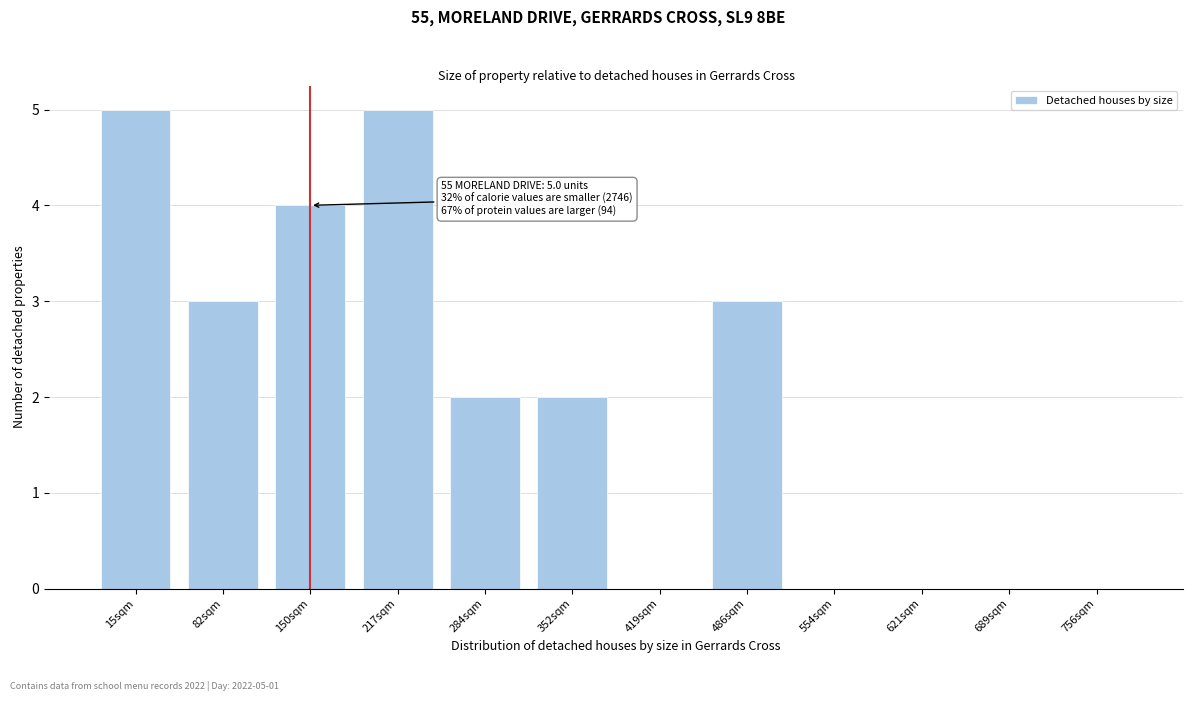

Reading left to right, what are all the values shown in this chart?

15sqm=5	82sqm=3	150sqm=4	217sqm=5	284sqm=2	352sqm=2	419sqm=0	486sqm=3	554sqm=0	621sqm=0	689sqm=0	756sqm=0